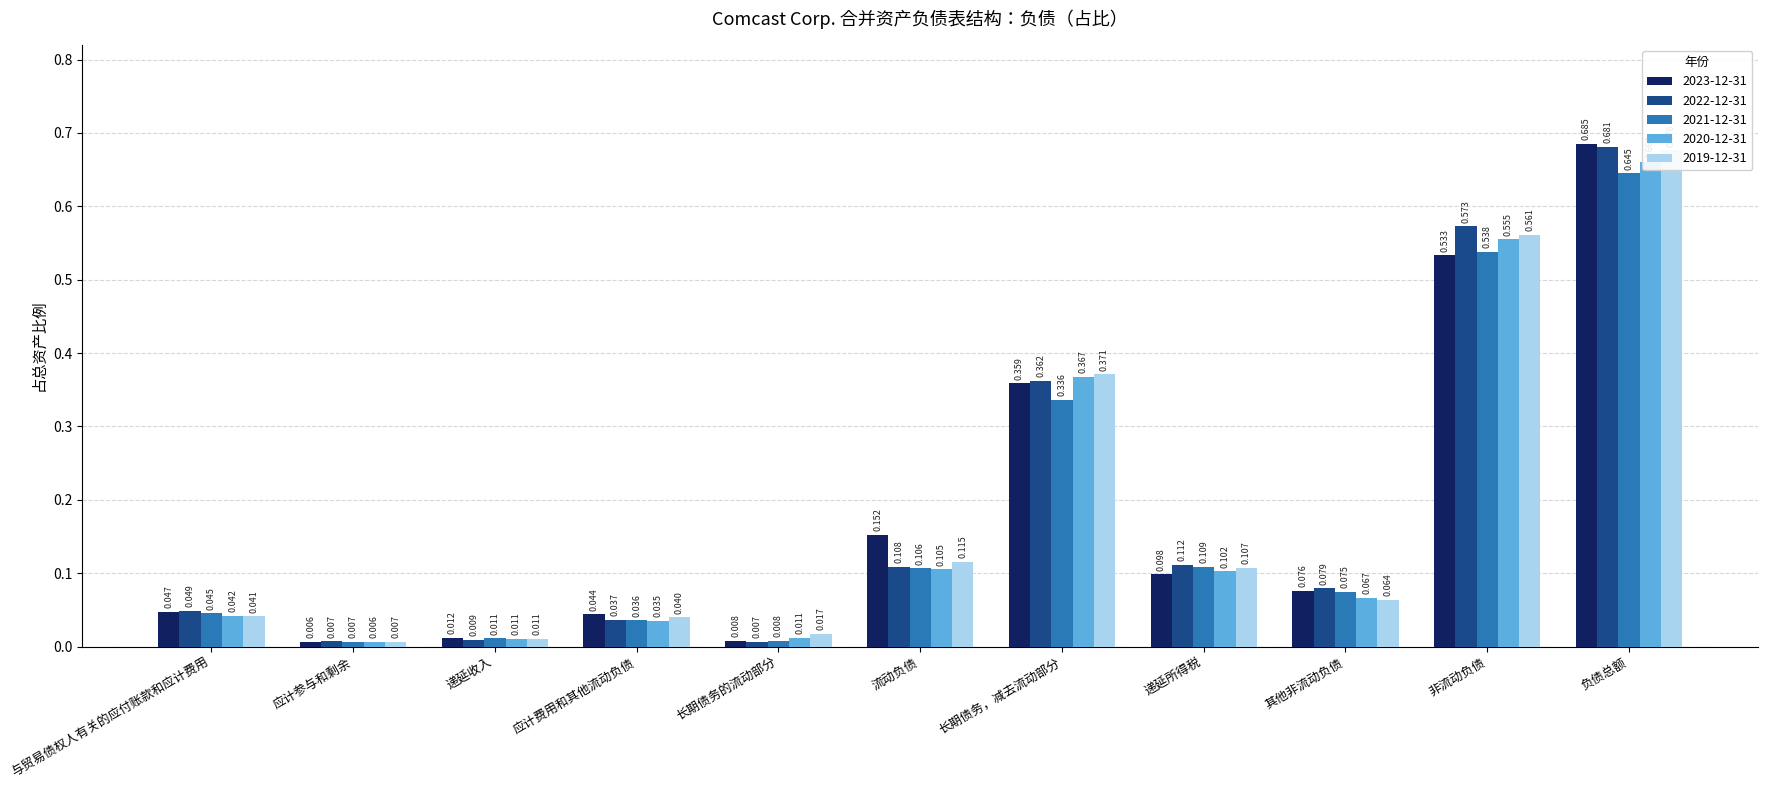

Is it true that 2019-12-31 equals 0.0 at 长期债务的流动部分?

True